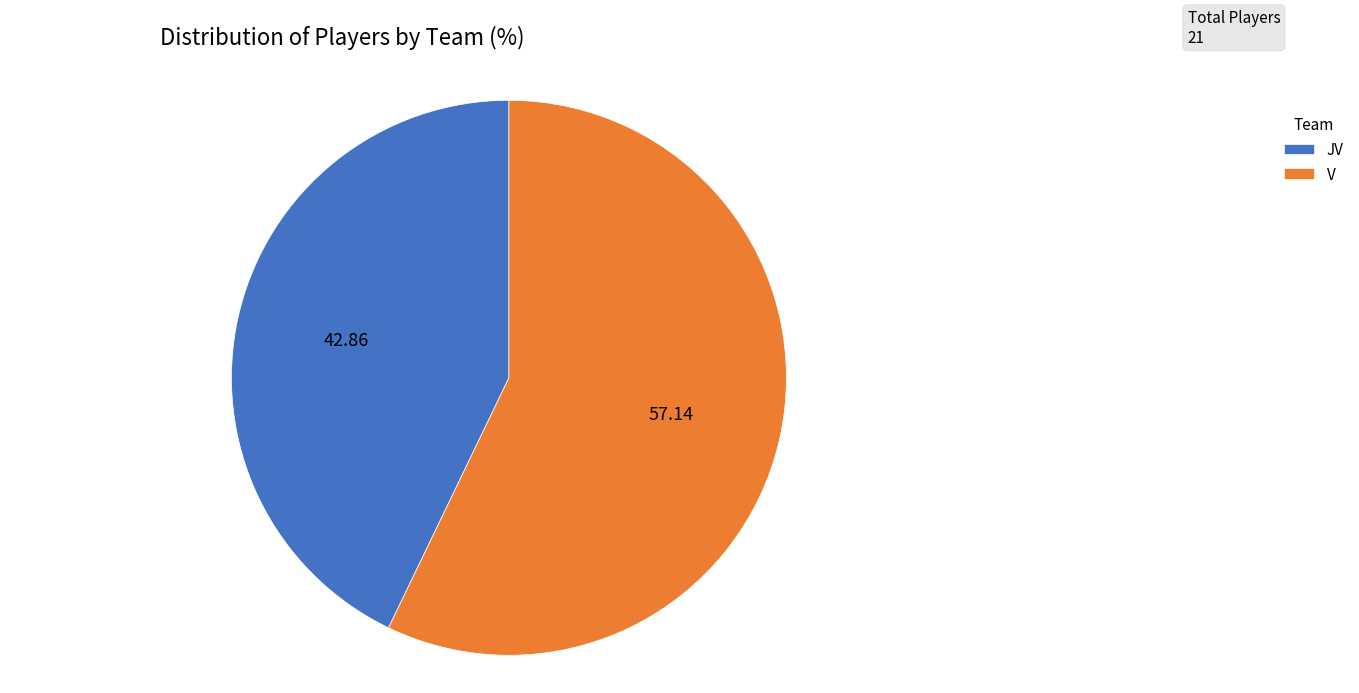

Rank the categories by value from highest to lowest.

V, JV